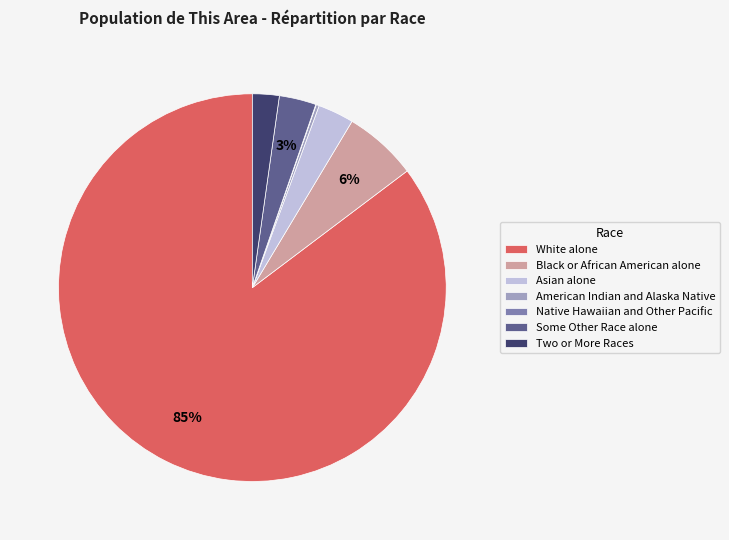

Which category has the biggest portion of the pie?

White alone